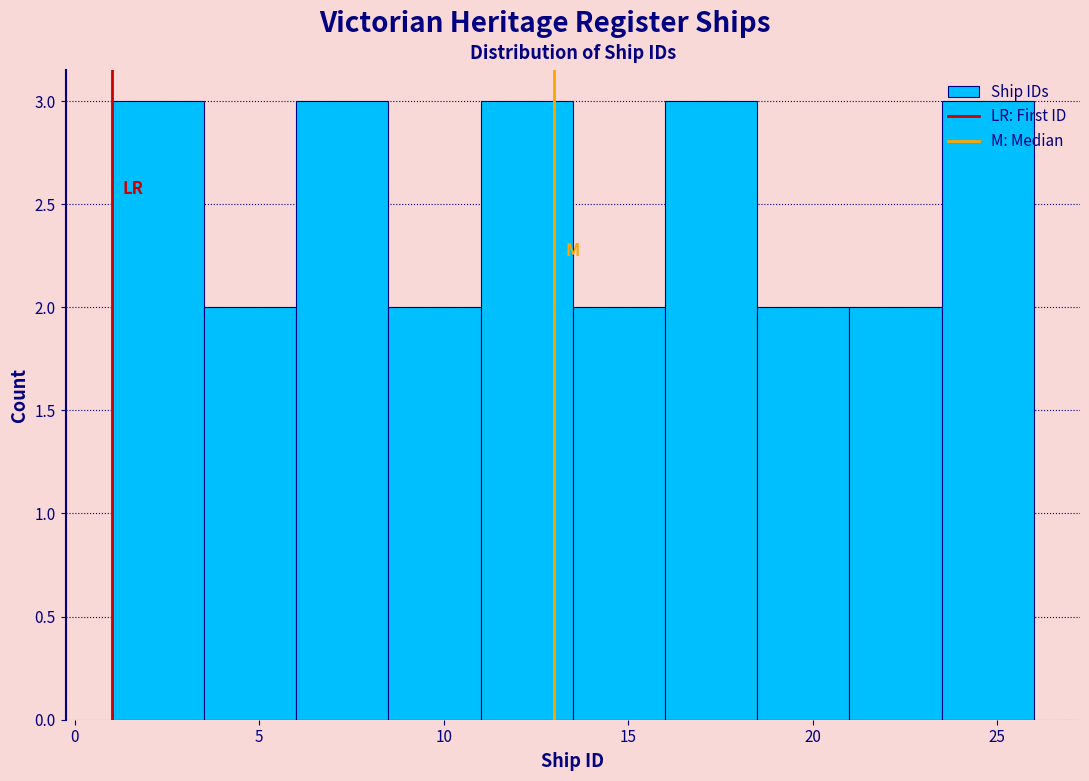

Reading left to right, list every bar in this chart as the range it spans on the x-axis followed by its height. The values are not printed on the chart, so give them approximately, as read against the axis.

1.0 to 3.5: 3
3.5 to 6.0: 2
6.0 to 8.5: 3
8.5 to 11.0: 2
11.0 to 13.5: 3
13.5 to 16.0: 2
16.0 to 18.5: 3
18.5 to 21.0: 2
21.0 to 23.5: 2
23.5 to 26.0: 3